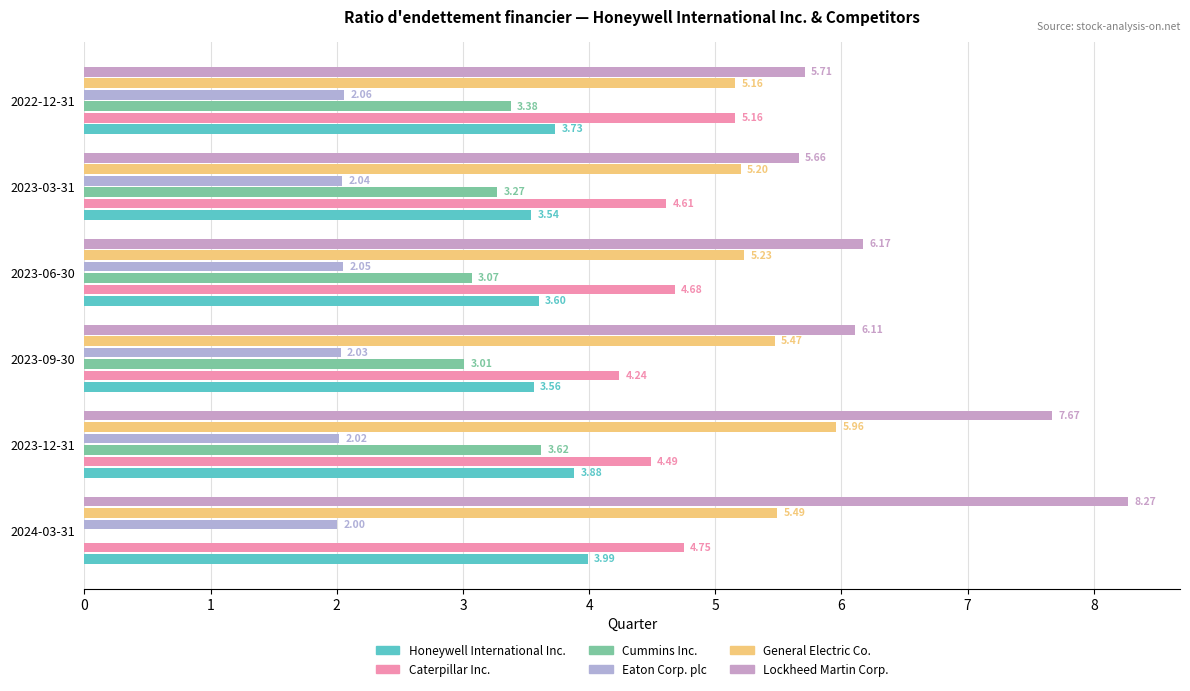

Count the Lockheed Martin Corp. values in the range 5 to 7.

4